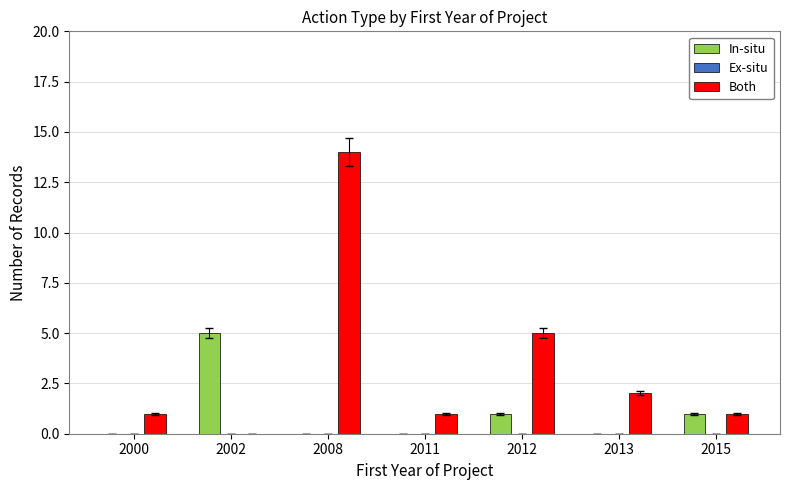

Reading left to right, list all the values displayed in this chart.

In-situ: 2000=0	2002=5	2008=0	2011=0	2012=1	2013=0	2015=1
Both: 2000=1	2002=0	2008=14	2011=1	2012=5	2013=2	2015=1